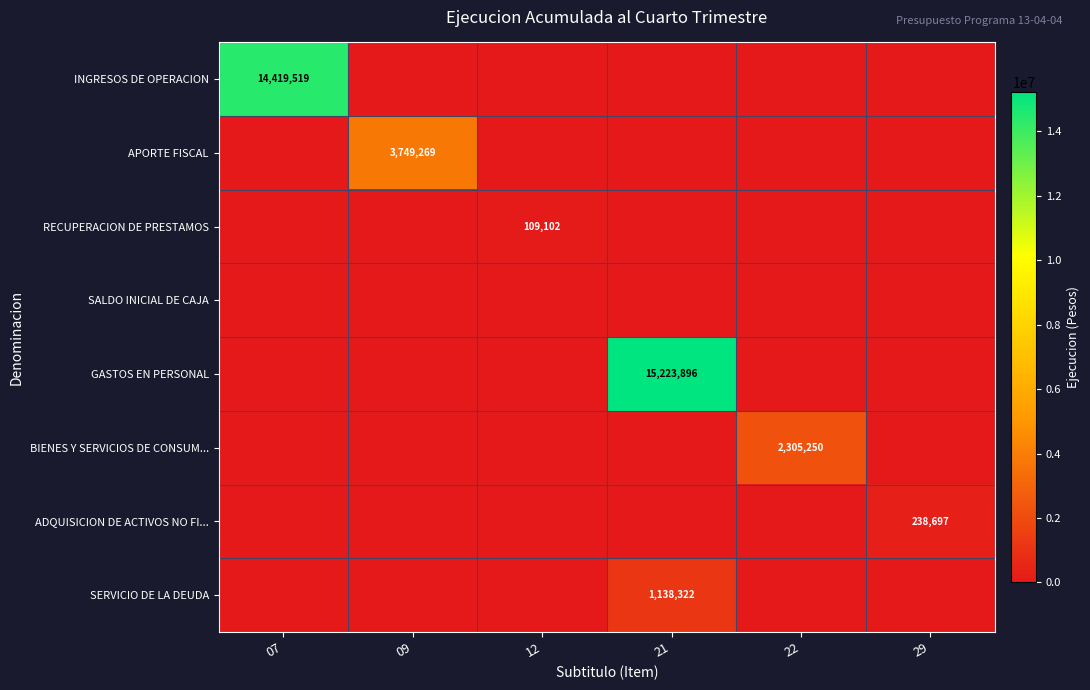

The value of RECUPERACION DE PRESTAMOS at 12 is 70986. True or false?

False